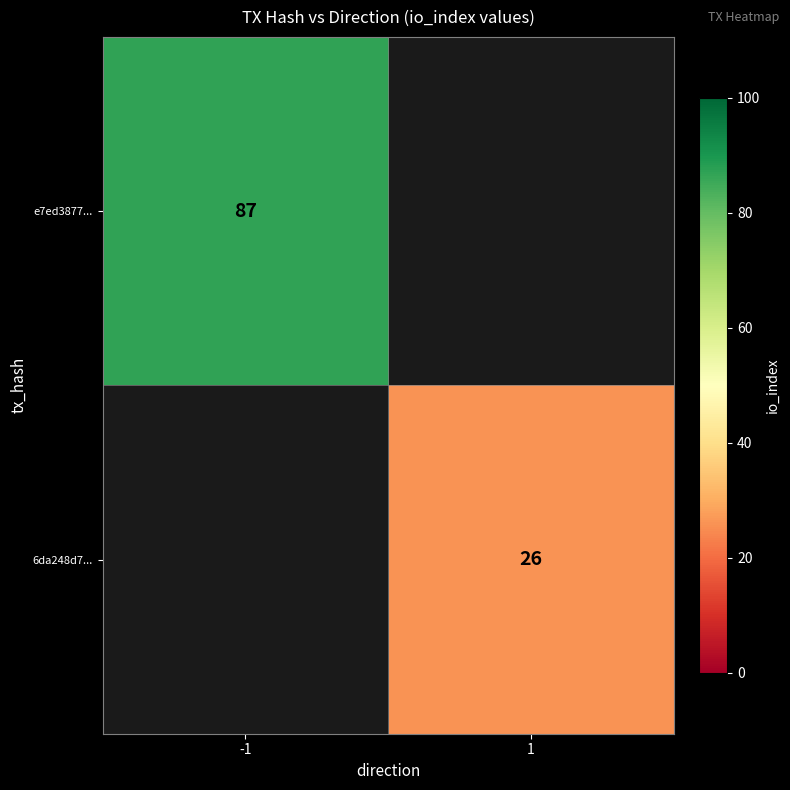

The value of e7ed3877... at -1 is 87. True or false?

True